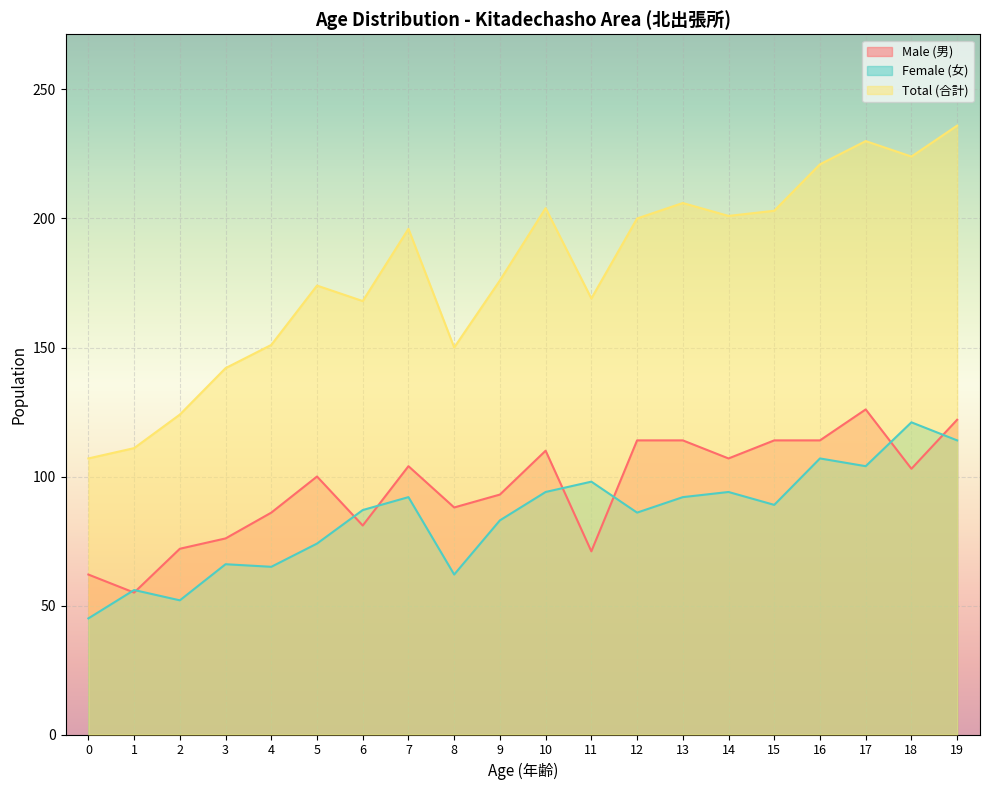

In Female (女), how many points are higher than both neighbors (excluding endpoints)?

7